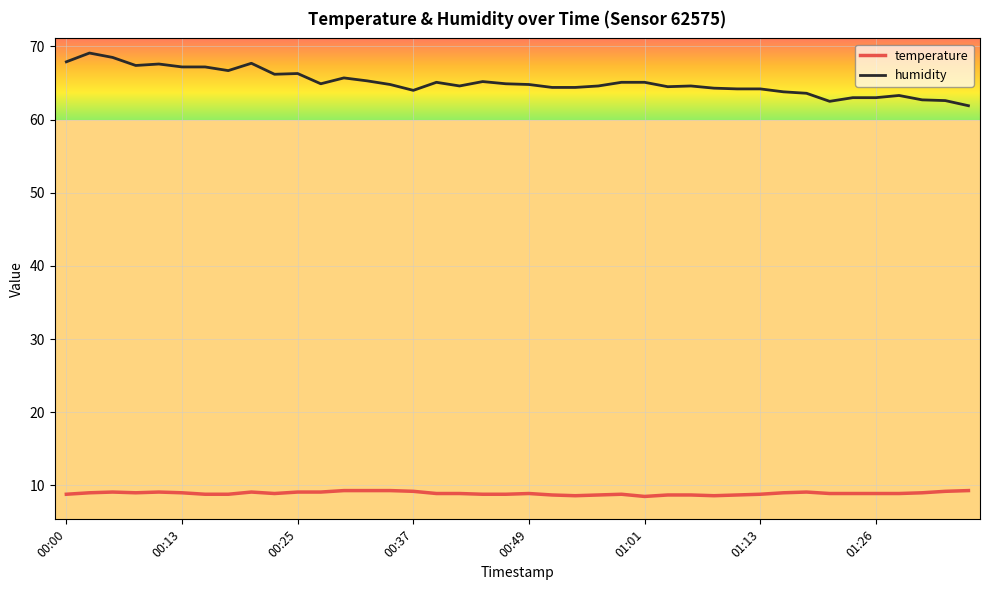

What is the difference between the maximum and minimum values in the humidity series?

7.2